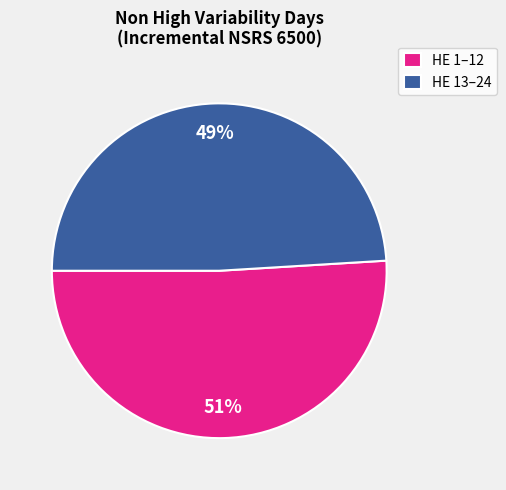

To the nearest percent, what is the difference between the largest and smallest slice percentages?

2%